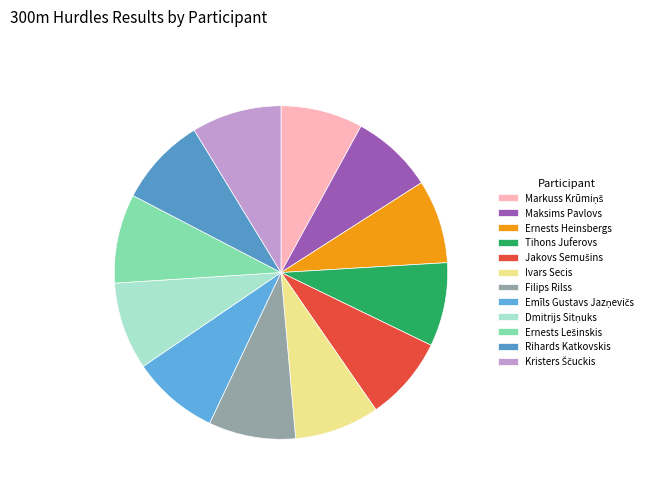

To the nearest percent, what portion does Ernests Heinsbergs represent?

8%